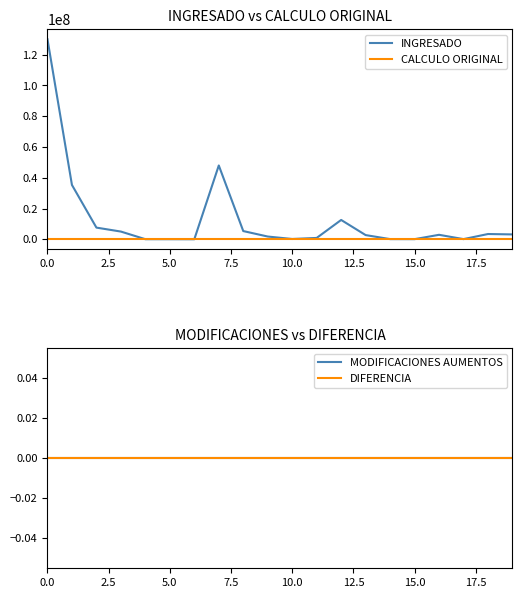

The DIFERENCIA series shows 0.0 at 17. True or false?

True